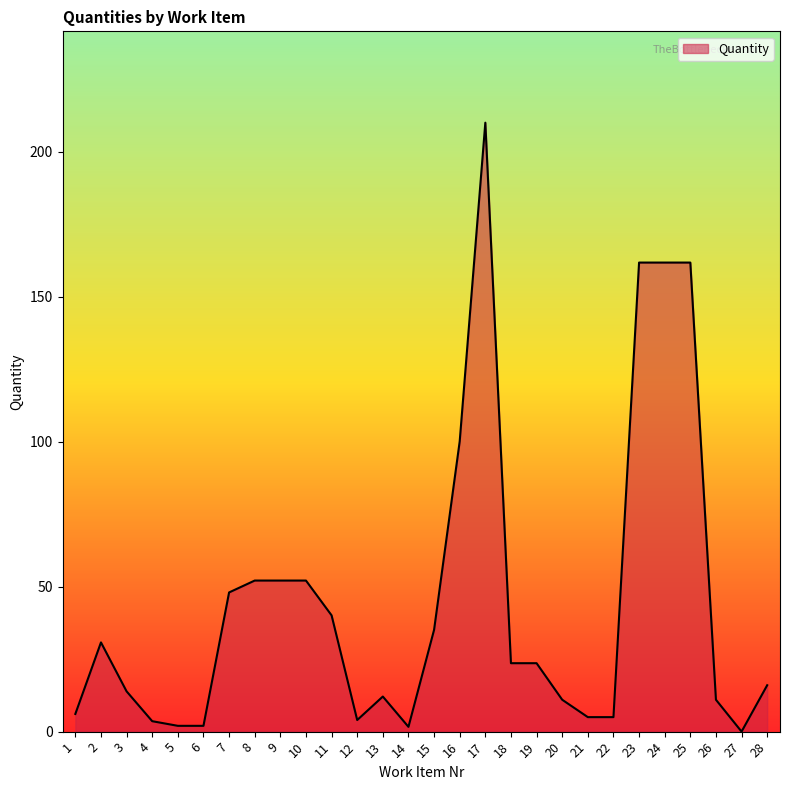

True or false: the data shows 161.8 at 25.

True